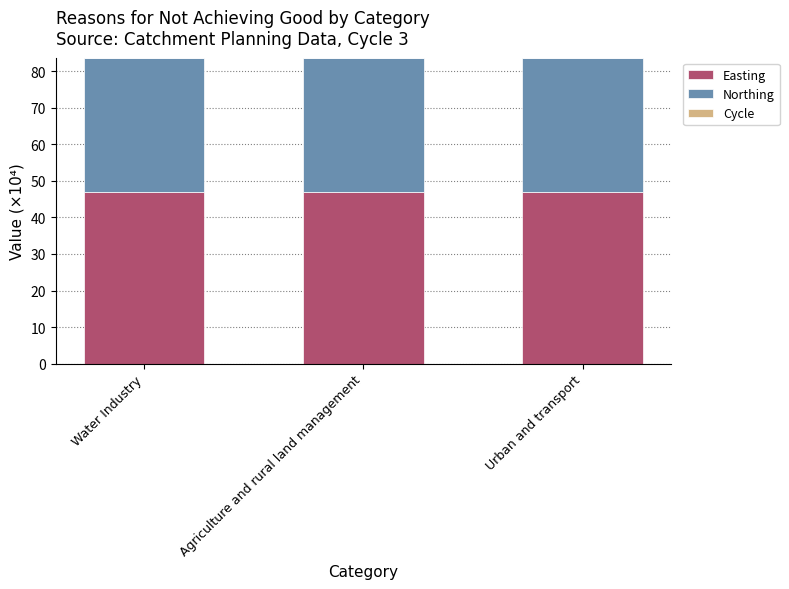

Are the bars horizontal?

No